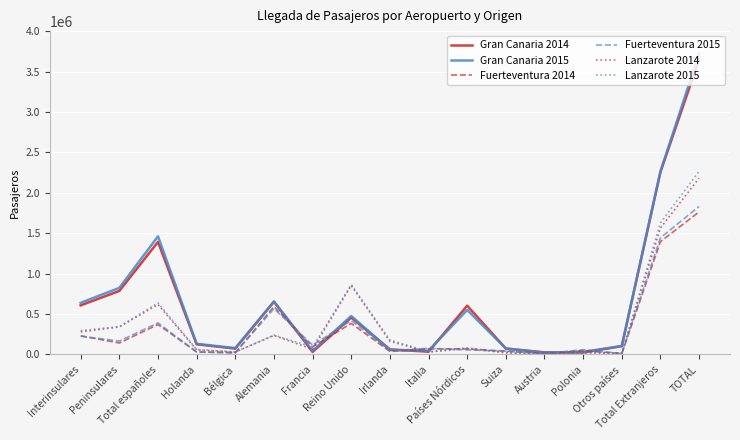

At which label does Gran Canaria 2014 reach its peak?

TOTAL